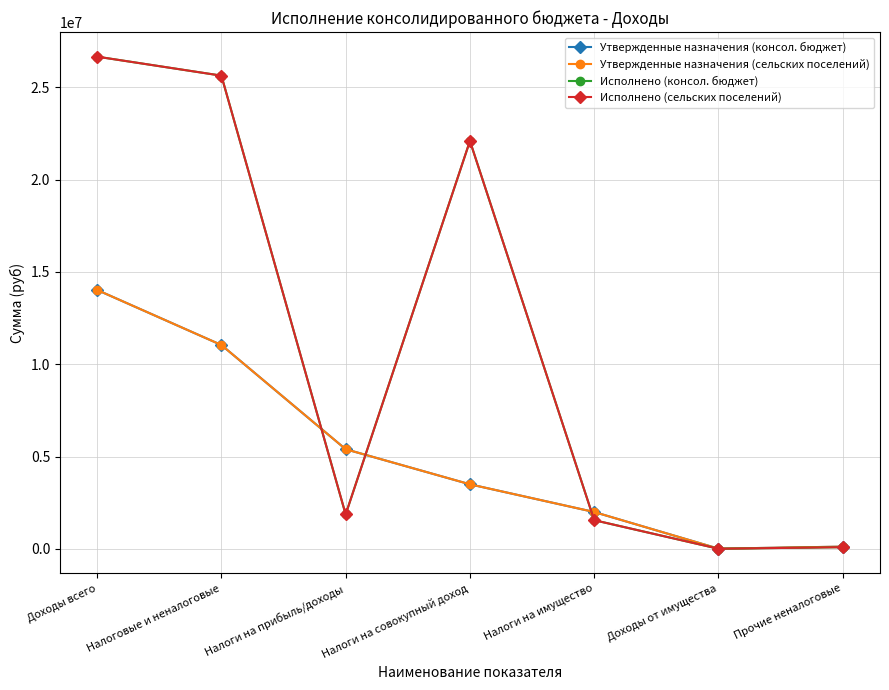

Is this an area chart (filled region under the line)?

No